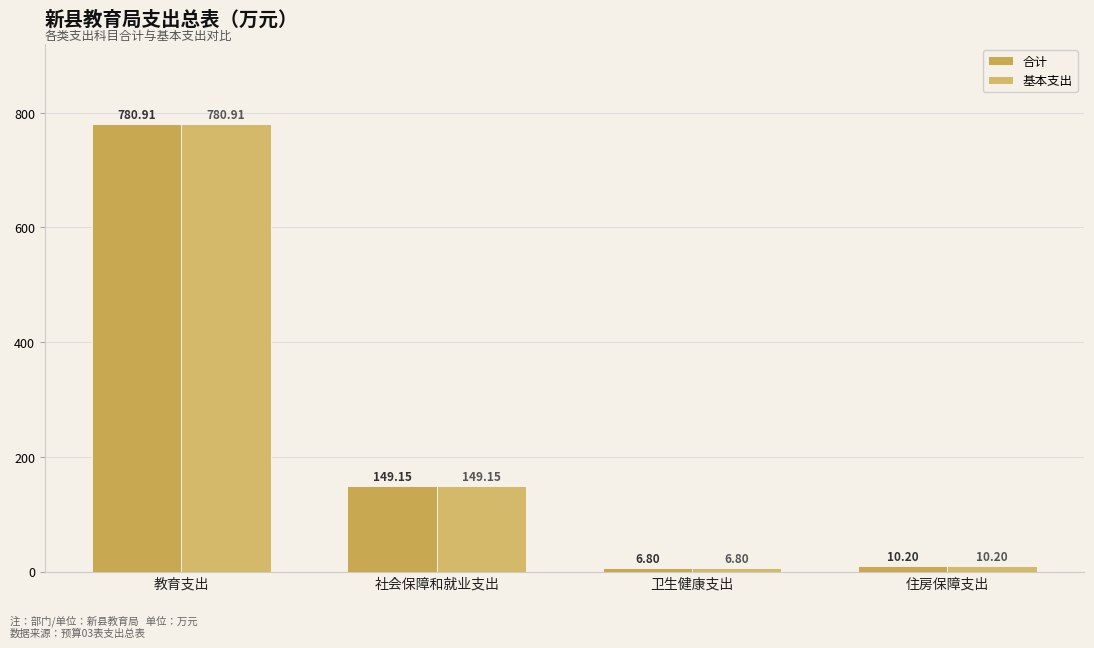

What is the value of the 合计 bar at the 3rd from the left?

6.8